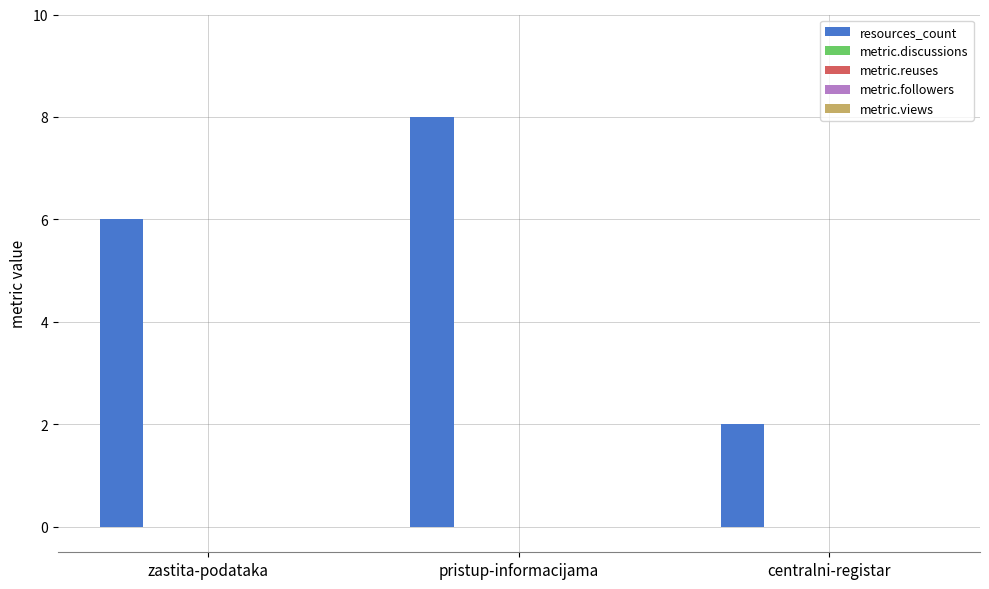

What is the maximum value shown in the chart?

8